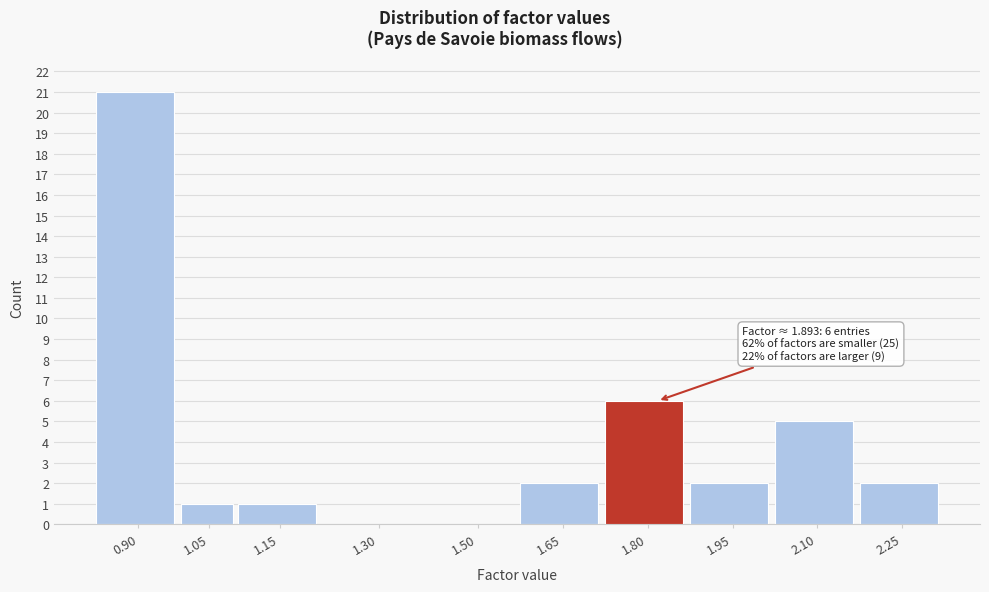

Reading left to right, transcribe all the data shown in this chart.

0.90=21	1.05=1	1.15=1	1.30=0	1.50=0	1.65=2	1.80=6	1.95=2	2.10=5	2.25=2